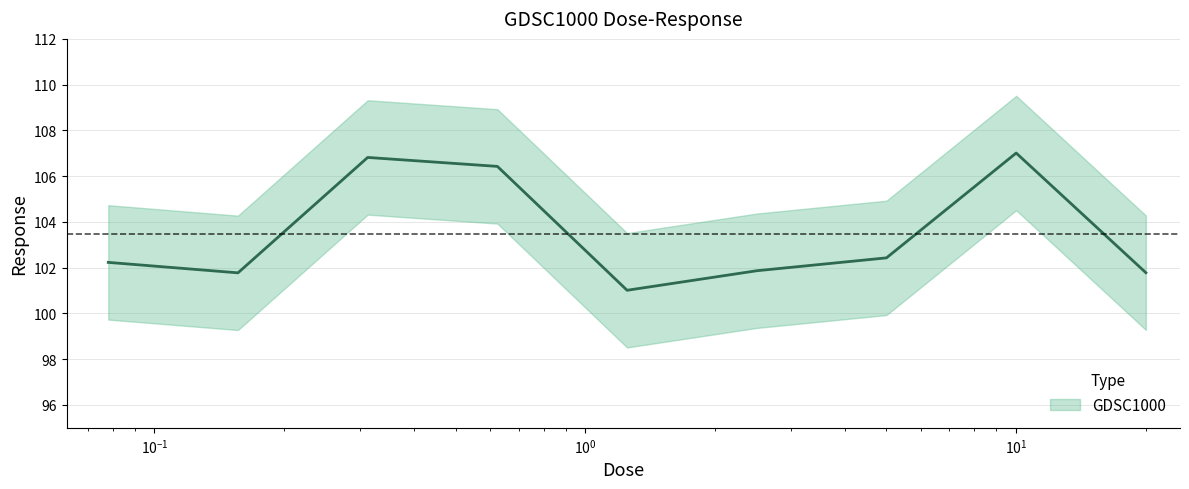

How many lines are shown in the chart?

1